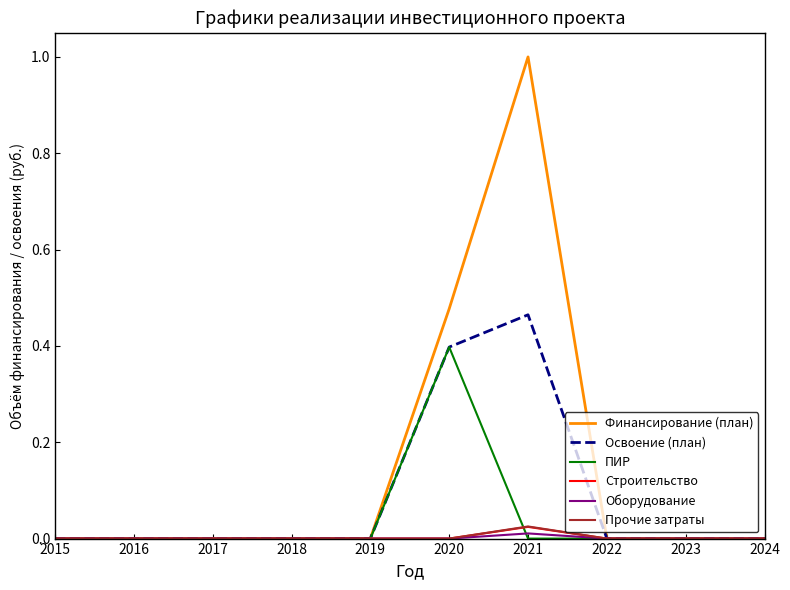

The value of Освоение (план) at 2017 is 0.0. True or false?

True